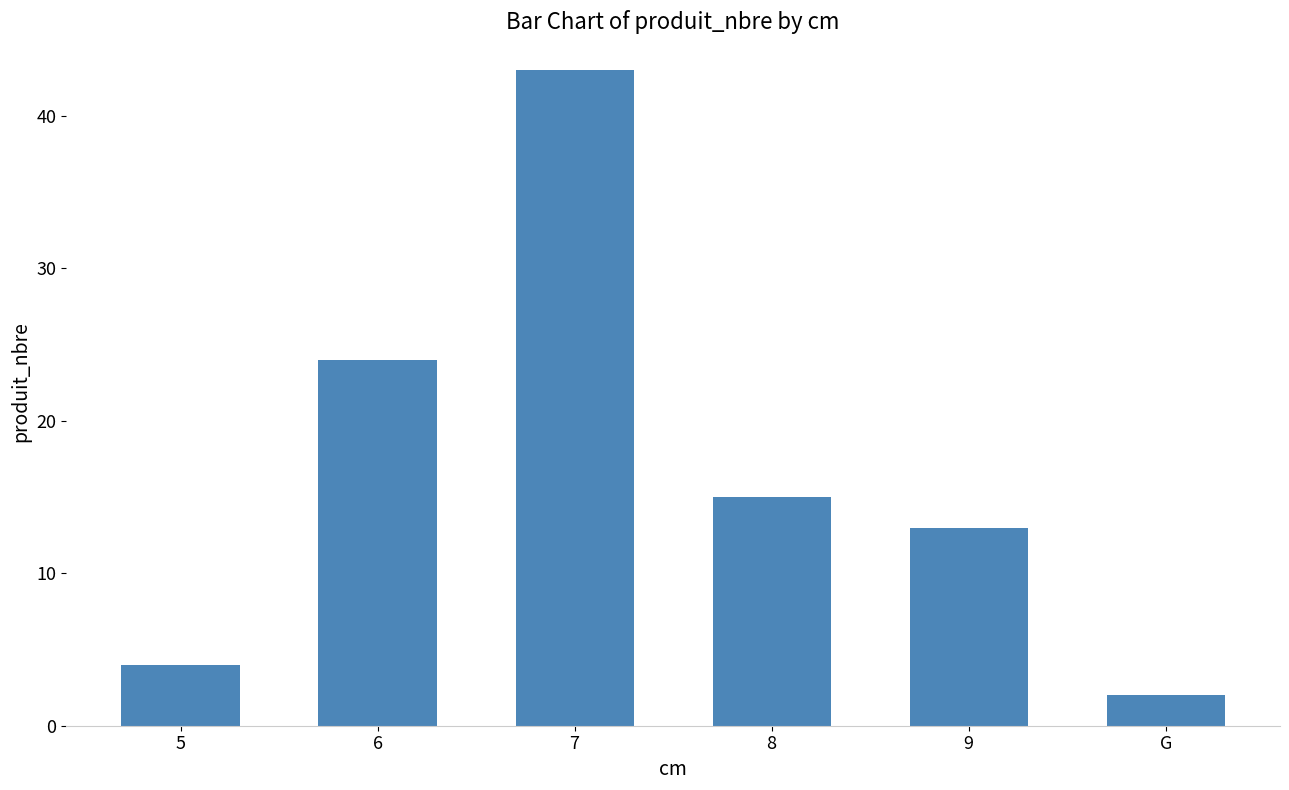

How many data points does each series have?

6